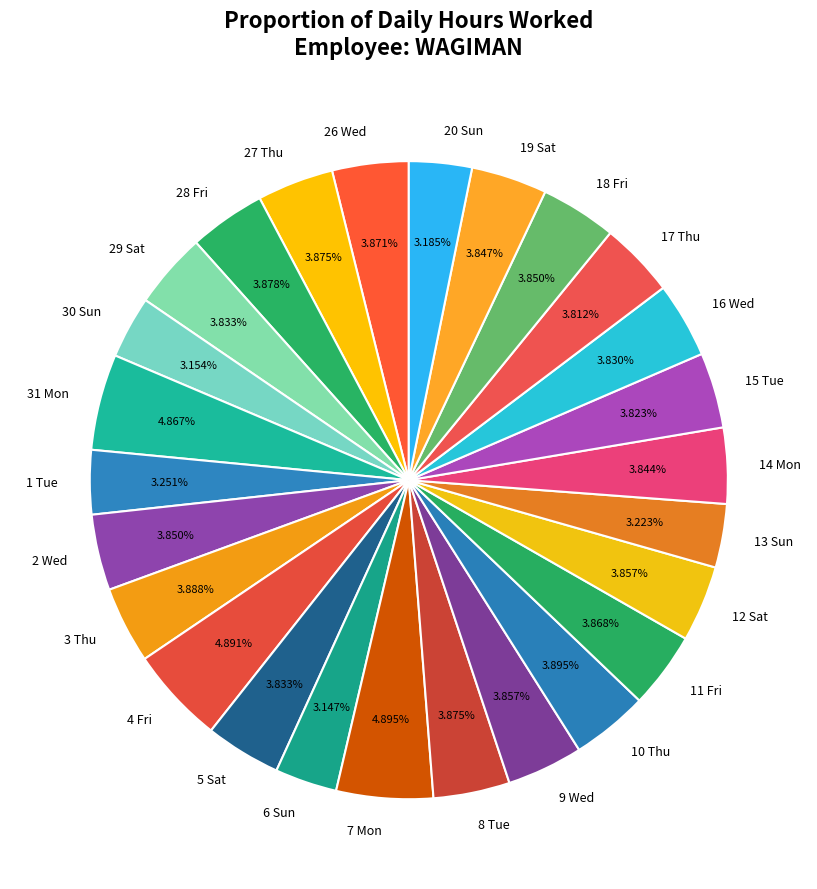

To the nearest percent, what is the average slice percentage?

4%